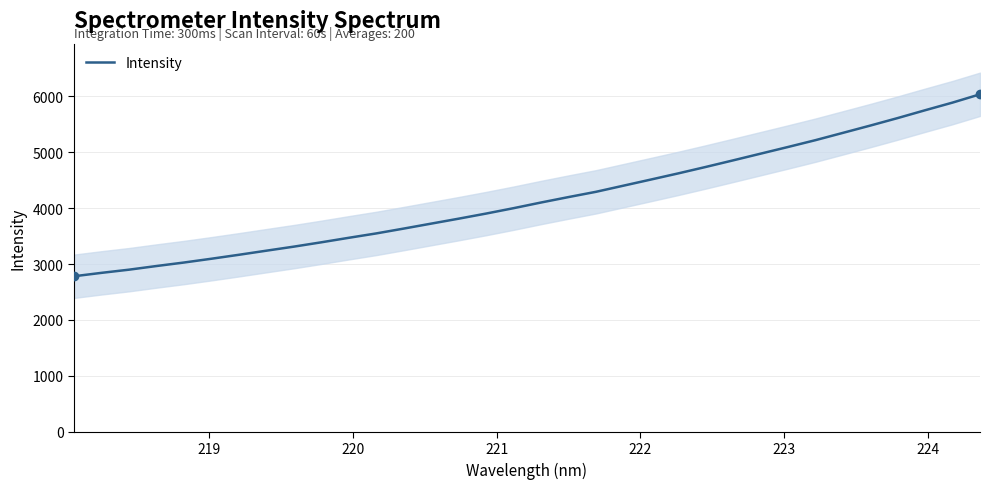

What is the highest value of the Intensity series?

6037.2